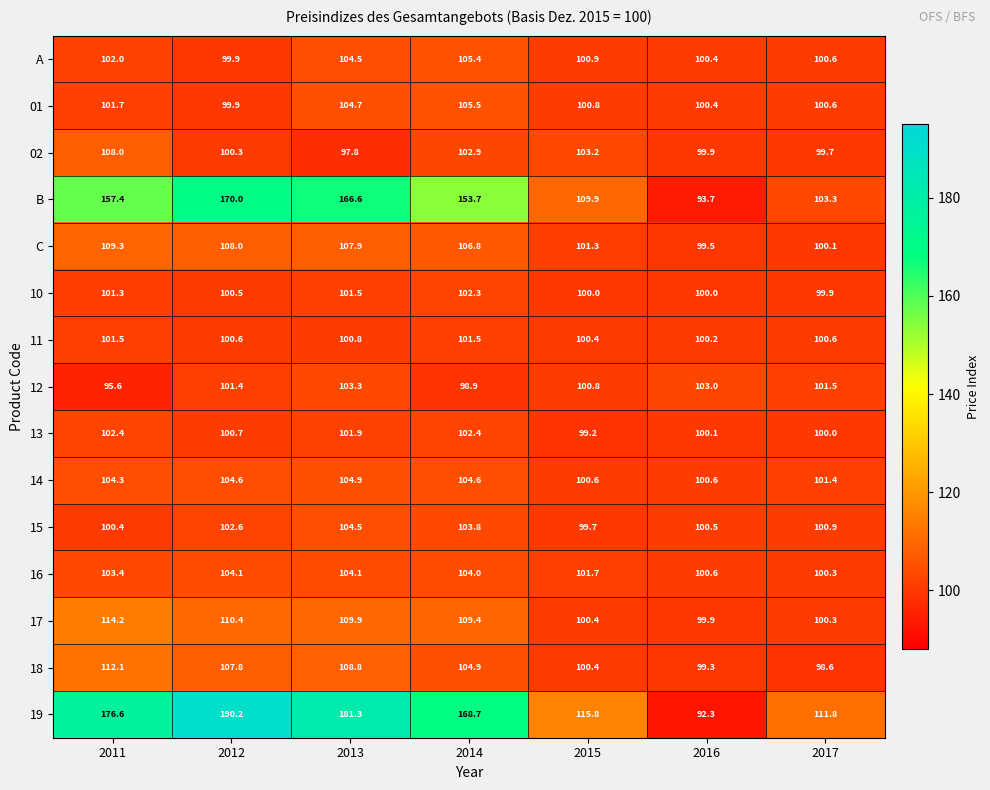

At which label is 15 closest to 102?

2012